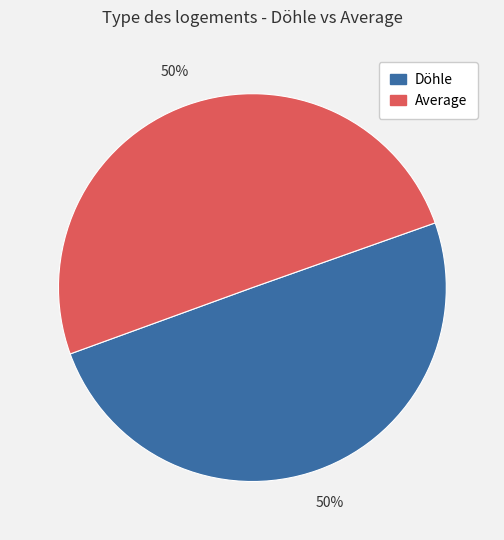

How many slices are in this pie chart?

2